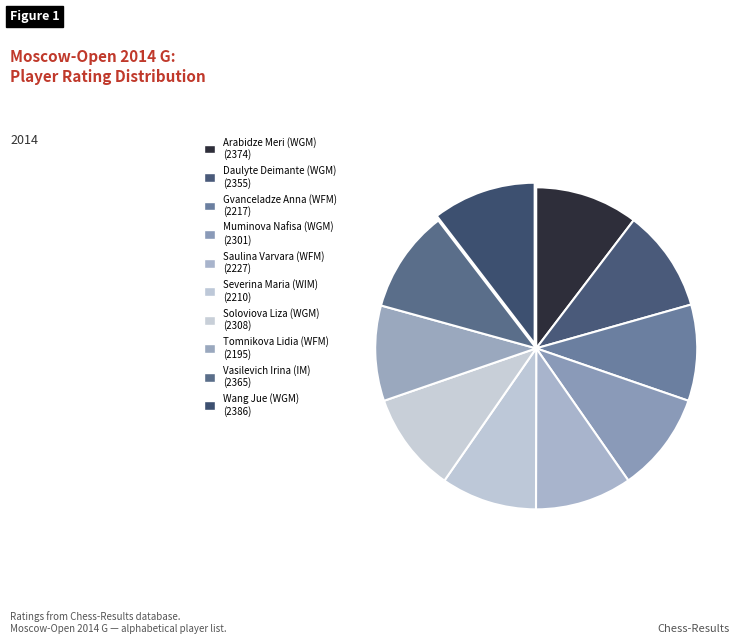

Does Tomnikova Lidia (WFM) represent more than half of the total?

No